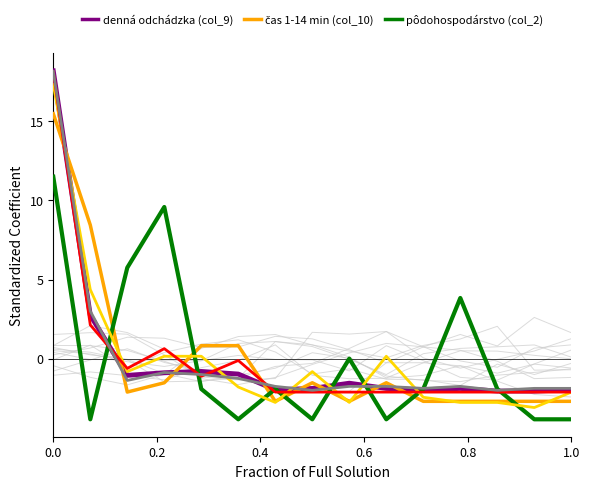

How many series are shown in this chart?

6